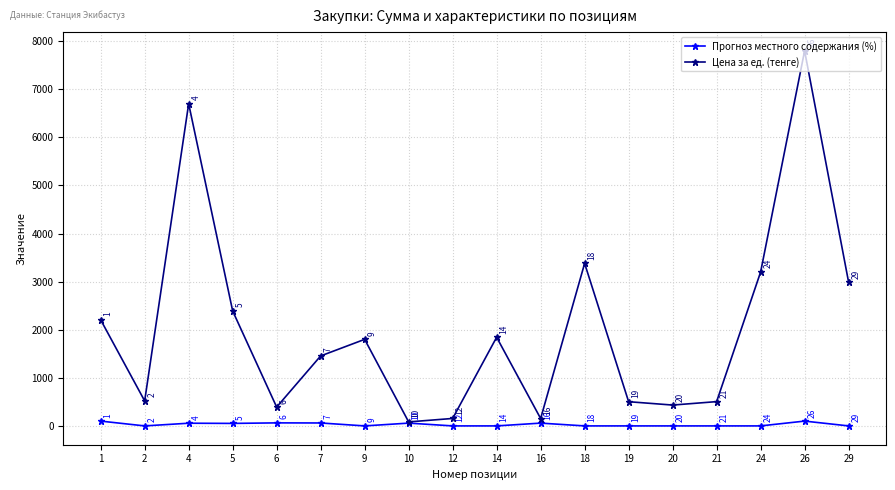

What is the total value across all series at 18?

3380.0